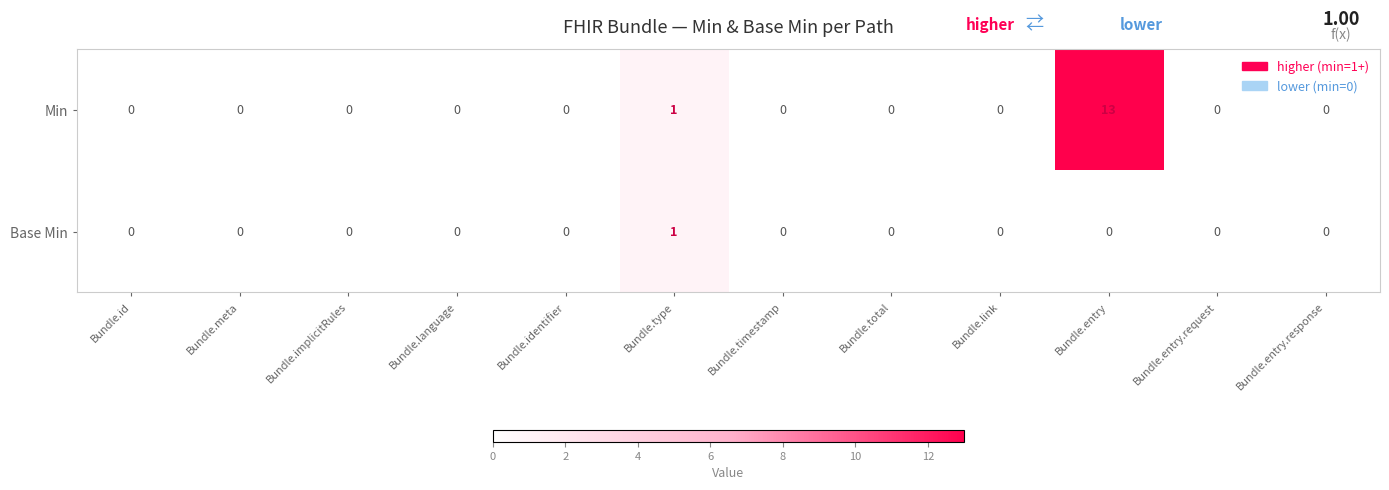

Which series has the widest spread of values?

Min